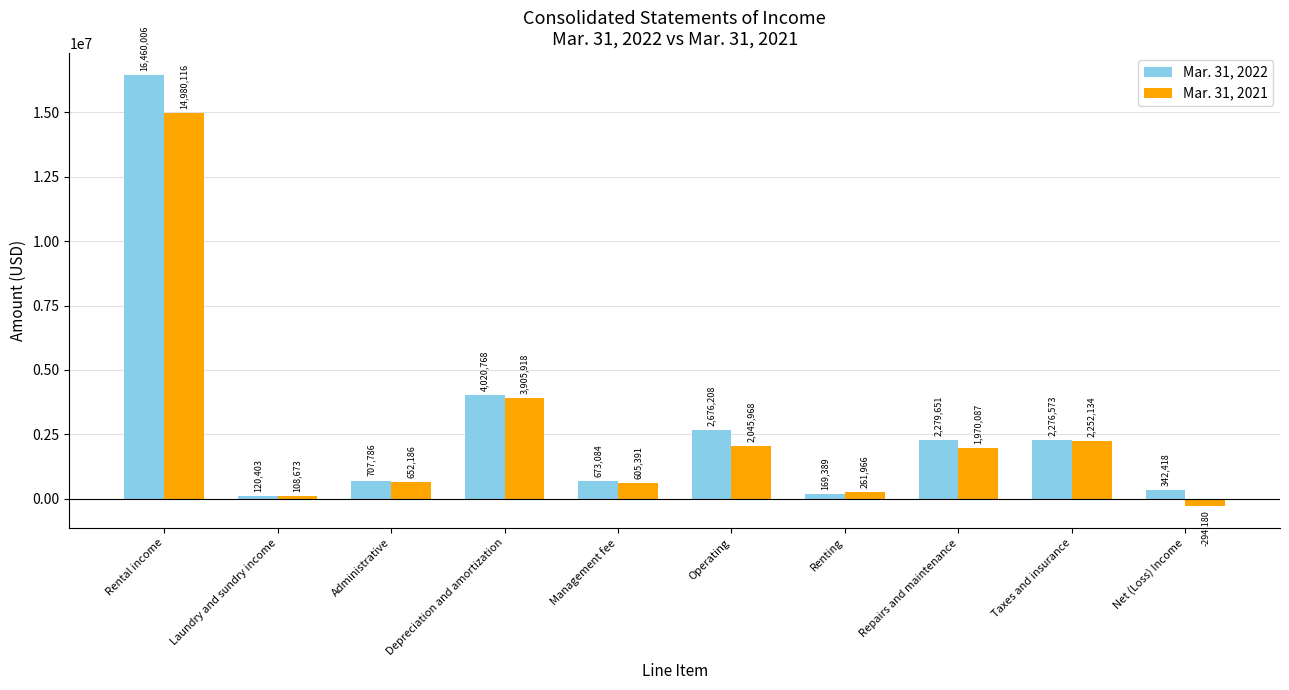

What is the total value across all series at Rental income?

31440122